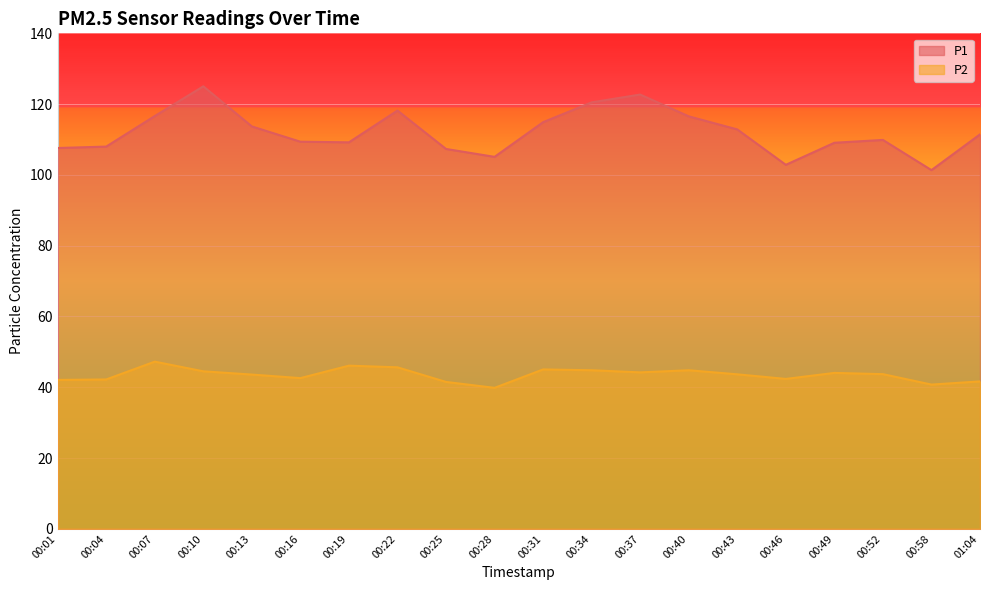

What is the sum of all P2 values?

870.2